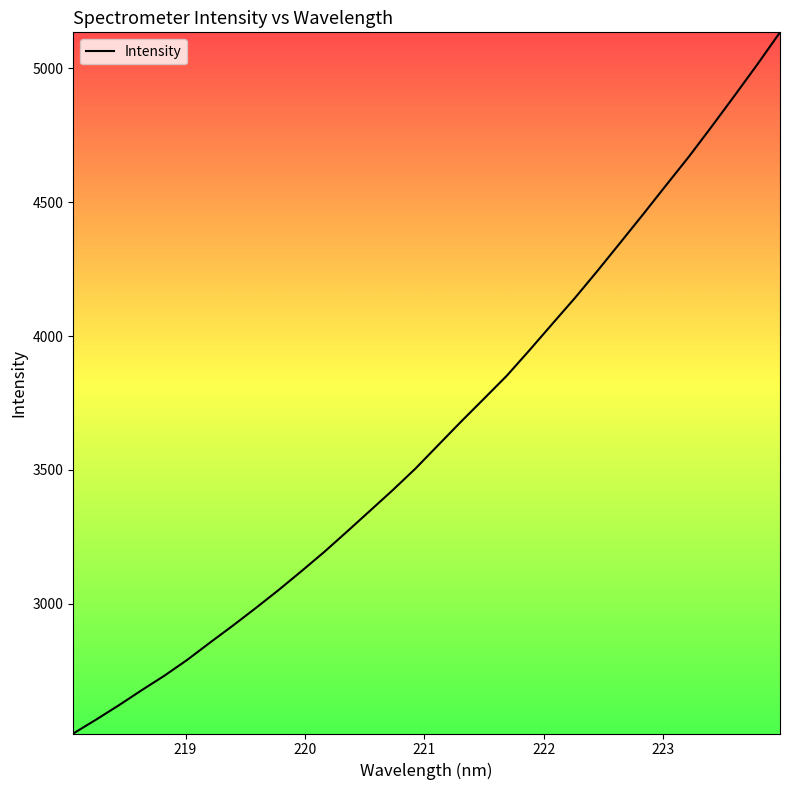

How many lines are shown in the chart?

1